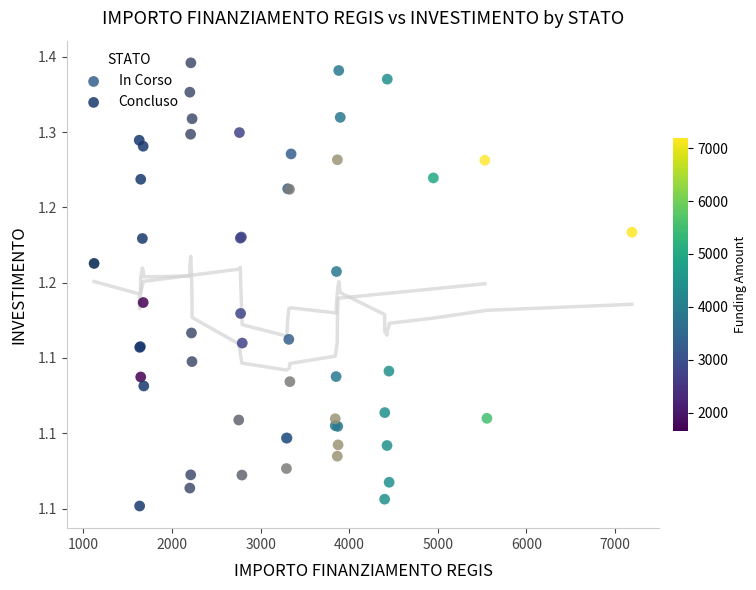

Which series has the widest spread of Y values?

Concluso